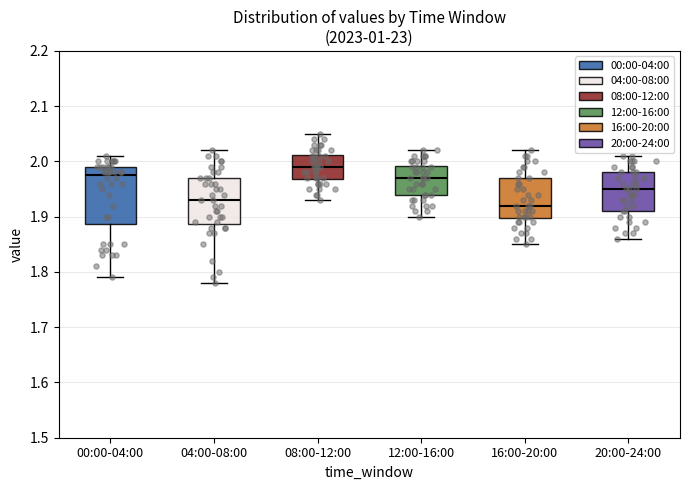

Which box has the highest median line?

08:00-12:00